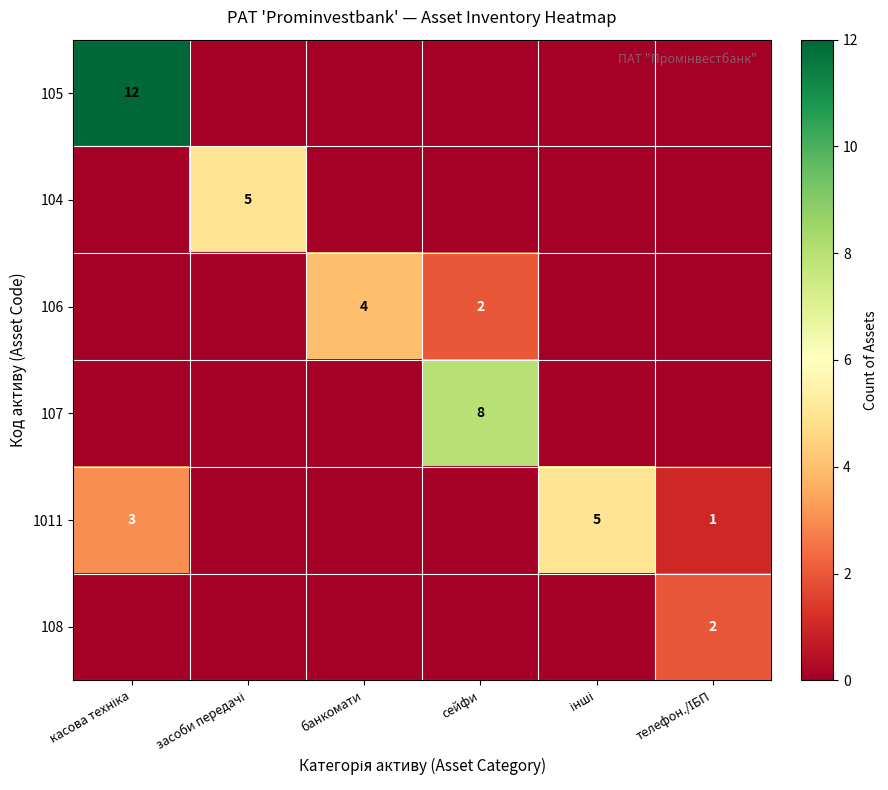

Rank the categories by 106 value from lowest to highest.

касова техніка, засоби передачі, інші, телефон./ІБП, сейфи, банкомати